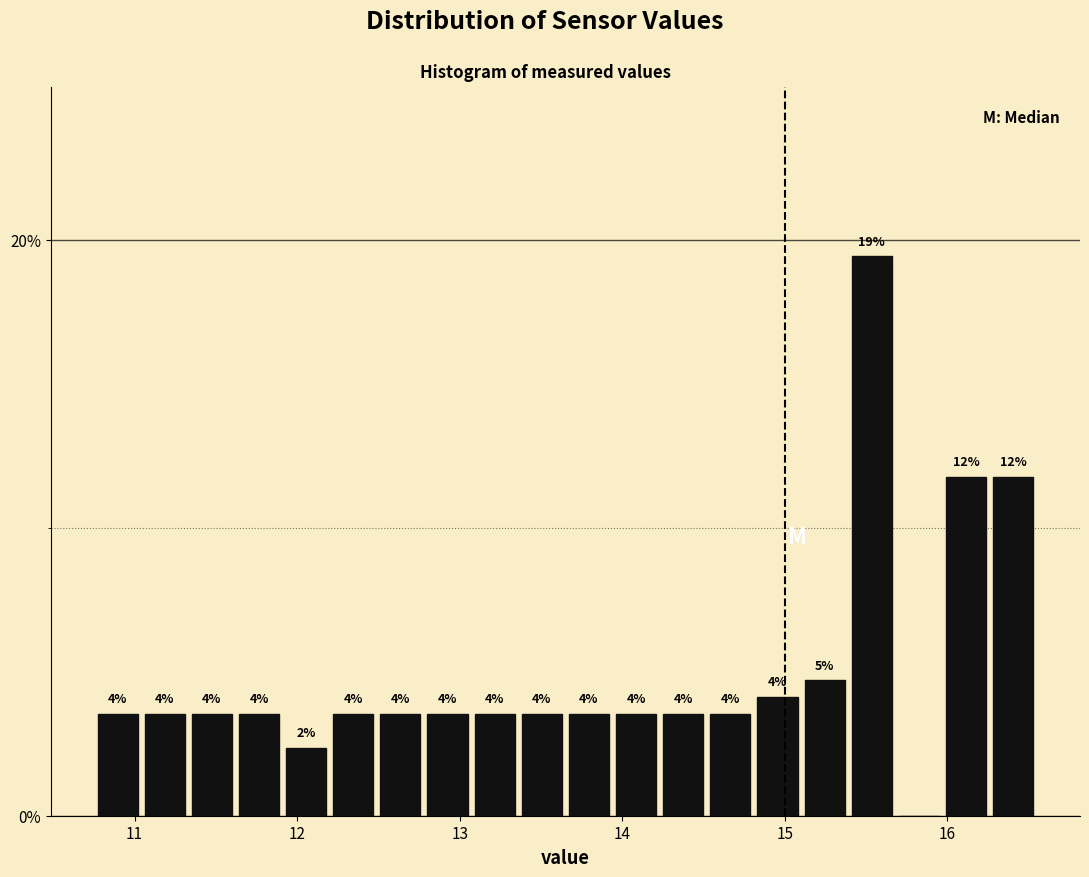

Read against the x-axis, roughly where is the centre of the tallest bar?

15.5